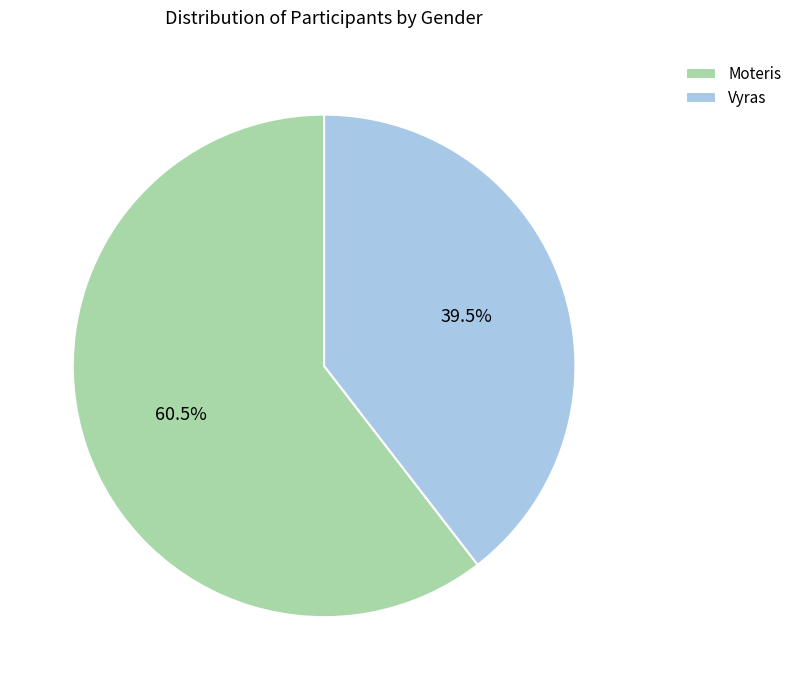

Is there any slice that represents more than half of the pie?

Yes